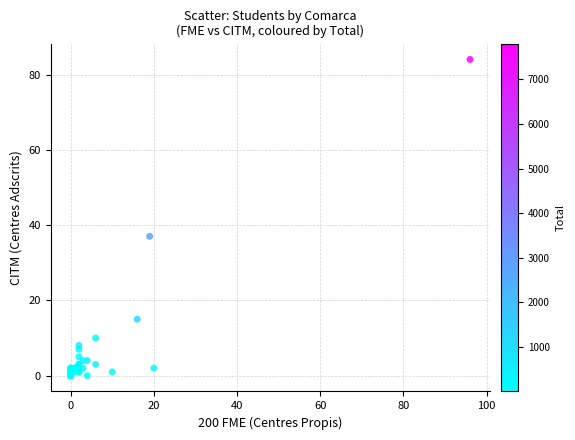

What Y value in the scatter plot is closest to 42?

37